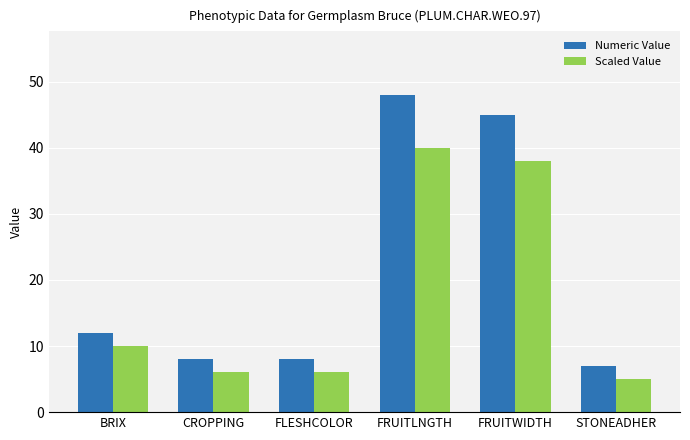

At which label does Numeric Value reach its minimum?

STONEADHER